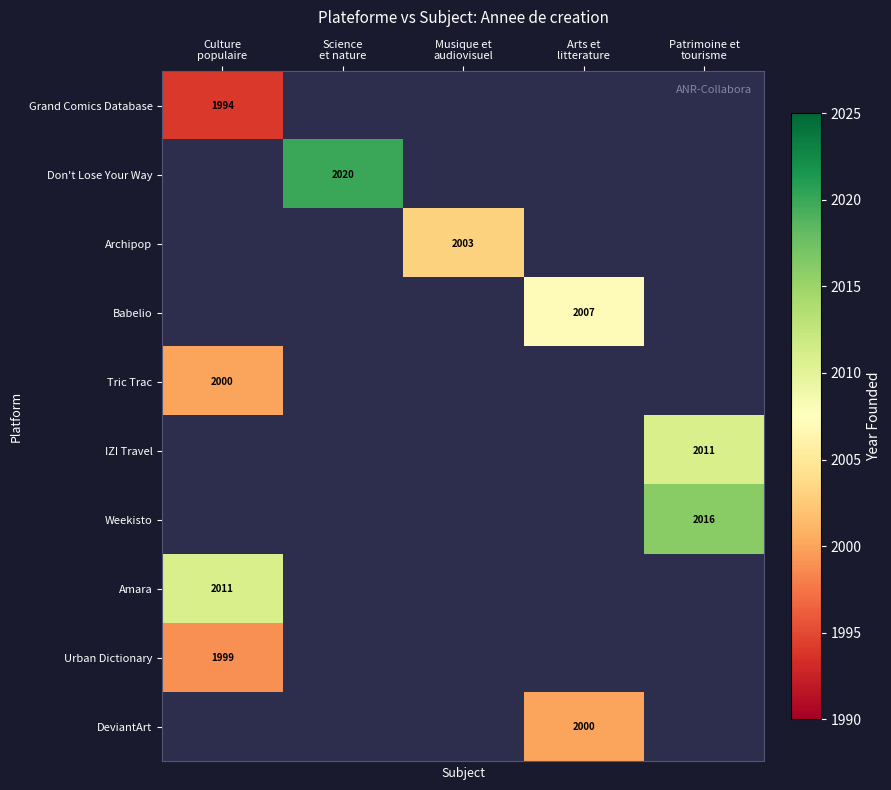

Is the value of Archipop at Musique et audiovisuel greater than the value of Tric Trac at Arts et litterature?

No